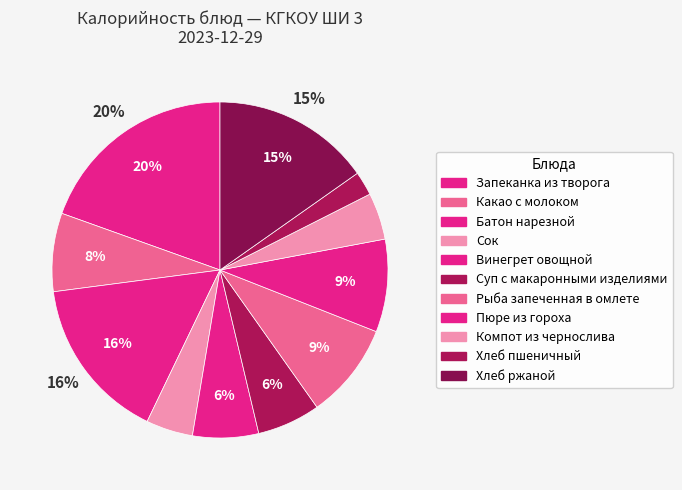

To the nearest percent, what portion does Запеканка из творога represent?

20%